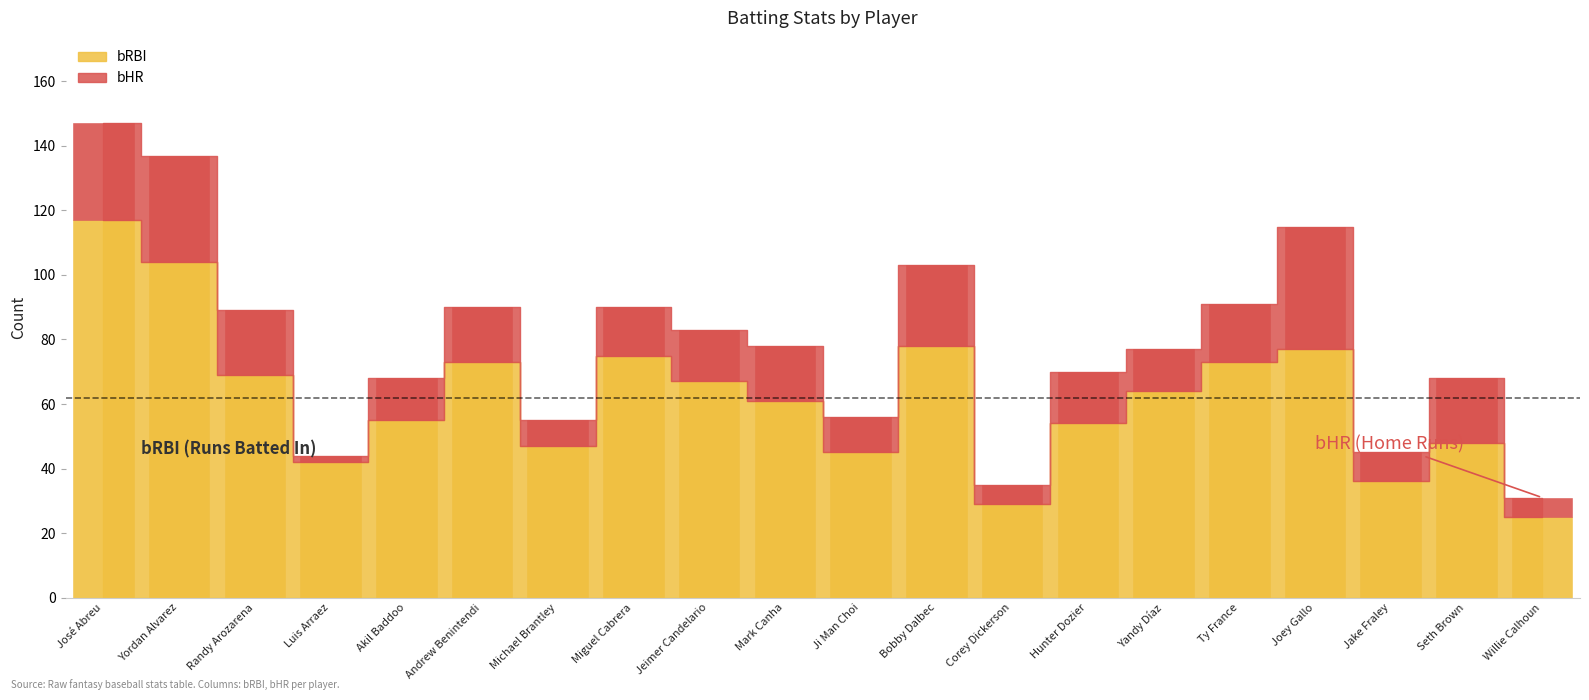

Which label corresponds to the largest value in the chart?

José Abreu